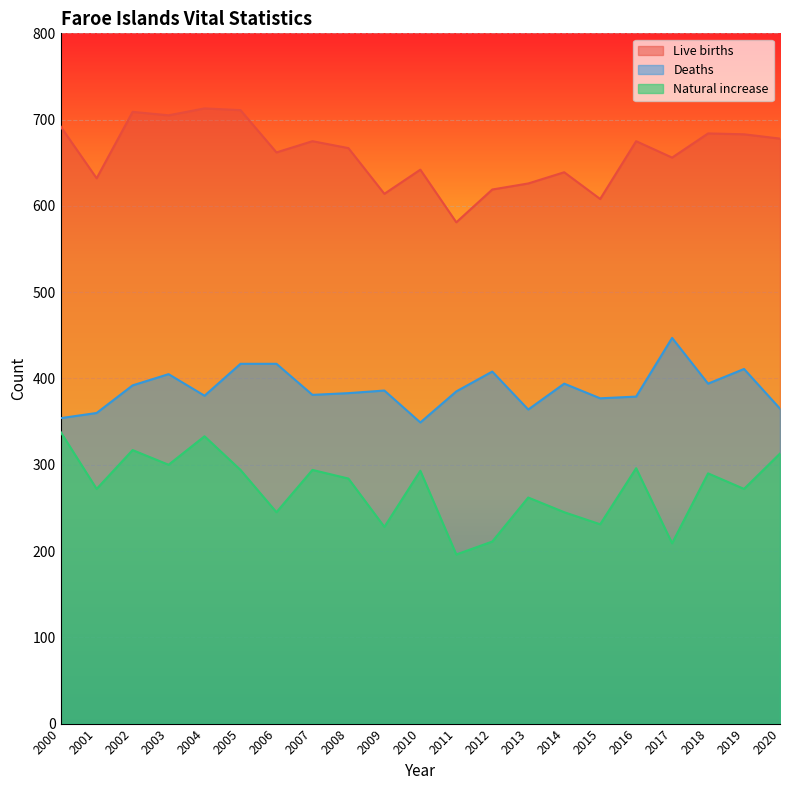

Where is Natural increase nearest to the value 267?

2001